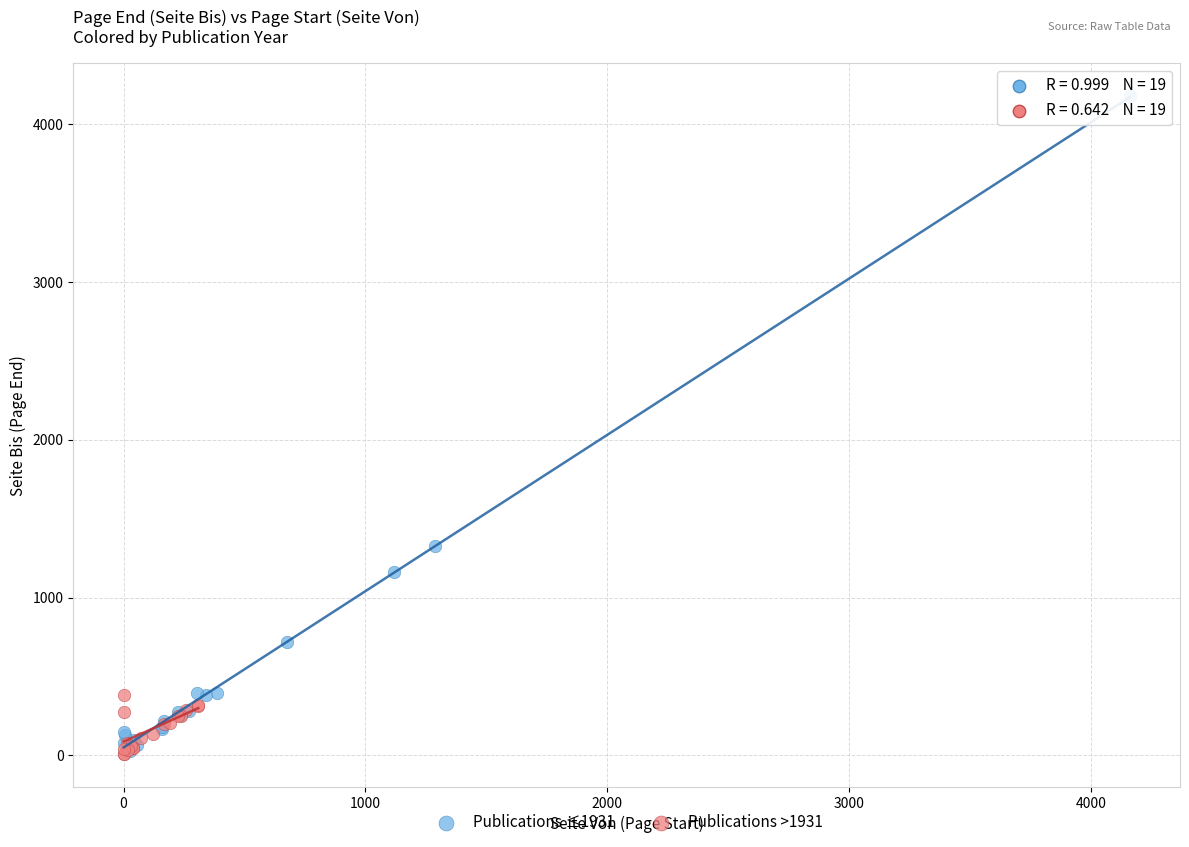

Which series has the largest Y range (max minus min)?

Publications ≤1931